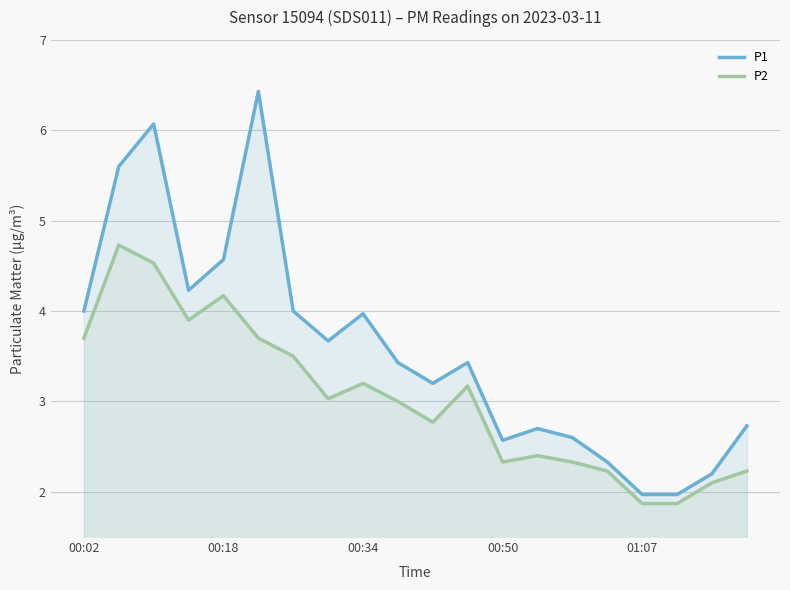

In P1, how many points are higher than both neighbors (excluding endpoints)?

5